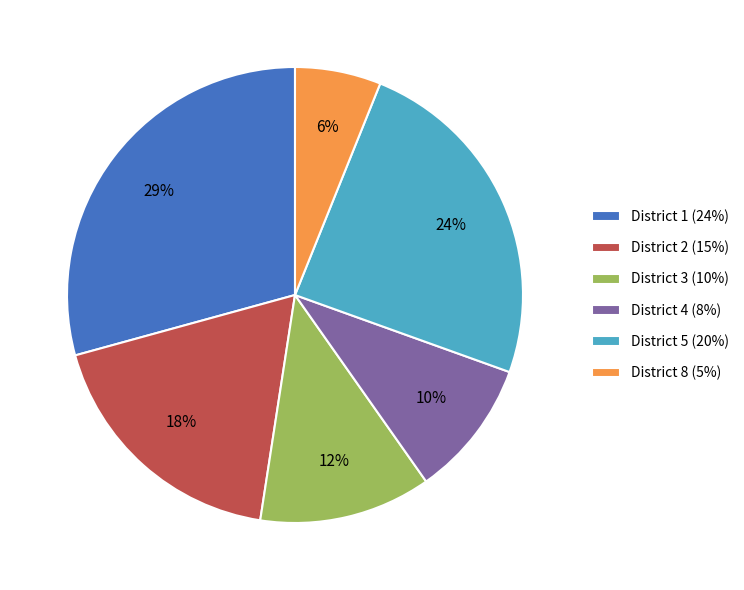

Does District 2 account for over 50% of the chart?

No